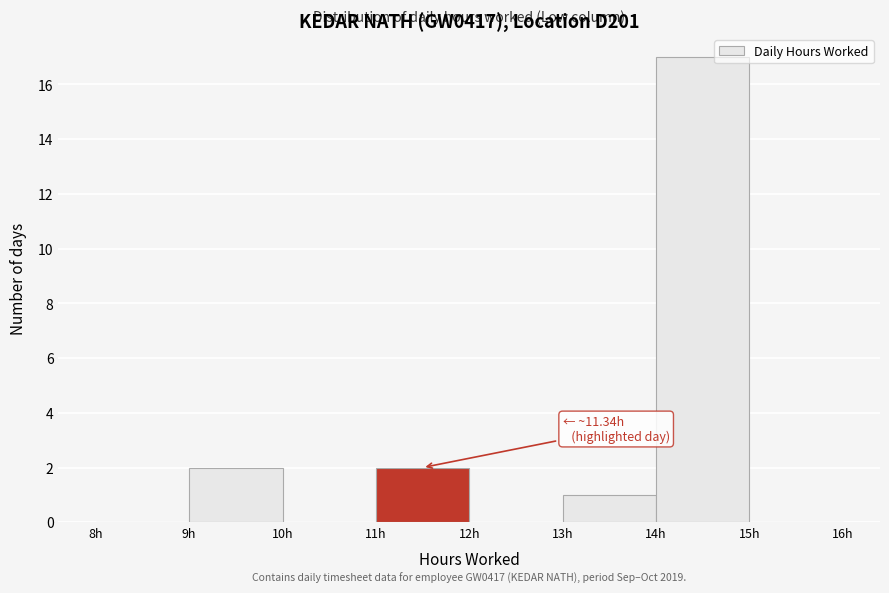

Which range on the x-axis has the tallest bar?

14 to 15